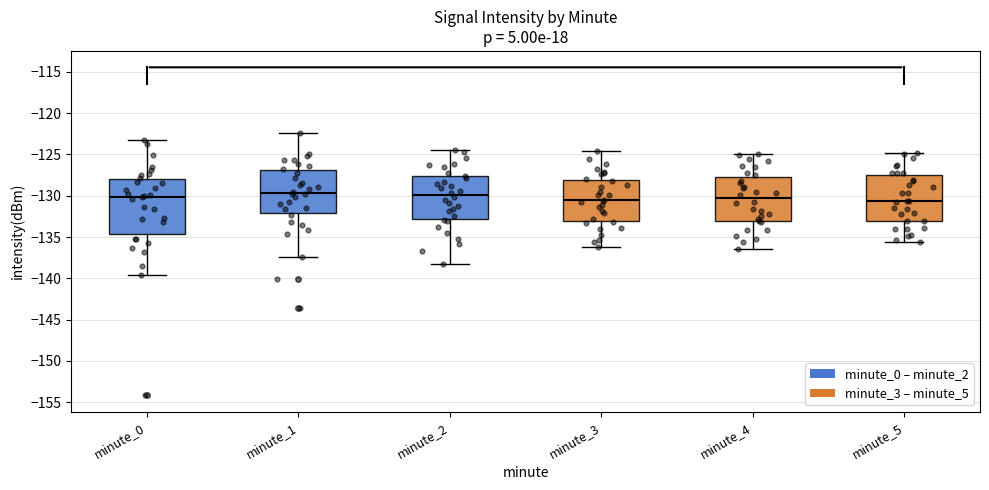

Reading left to right, transcribe this box plot: for each box, give where its median line is, the range the box spans, and where its two whiskers end, as read against the y-axis. The values are not printed on the chart, so give them approximately, as read against the axis.

minute_0: median -130.0, box -134.5 to -128.0, whiskers -139.5 to -123.0
minute_1: median -129.5, box -132.0 to -127.0, whiskers -137.5 to -122.5
minute_2: median -130.0, box -133.0 to -127.5, whiskers -138.5 to -124.5
minute_3: median -130.5, box -133.0 to -128.0, whiskers -136.0 to -124.5
minute_4: median -130.5, box -133.0 to -127.5, whiskers -136.5 to -125.0
minute_5: median -130.5, box -133.0 to -127.5, whiskers -135.5 to -125.0